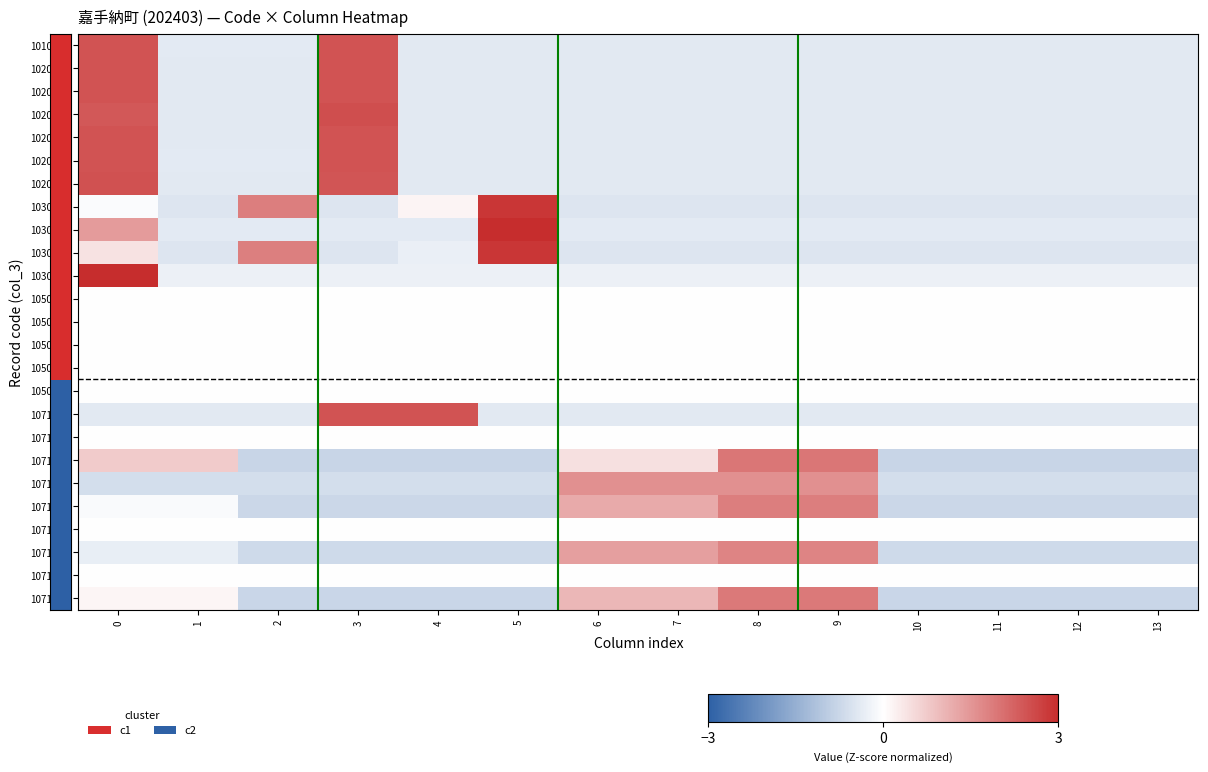

Rank the series at 3 from lowest to highest value.

1071003, 1071009, 1071005, 1071007, 1071004, 1030101, 1030201, 1030102, 1030202, 1050001, 1050002, 1050003, 1050004, 1050005, 1071002, 1071006, 1071008, 1020006, 1010001, 1020002, 1020005, 1020004, 1071001, 1020001, 1020003